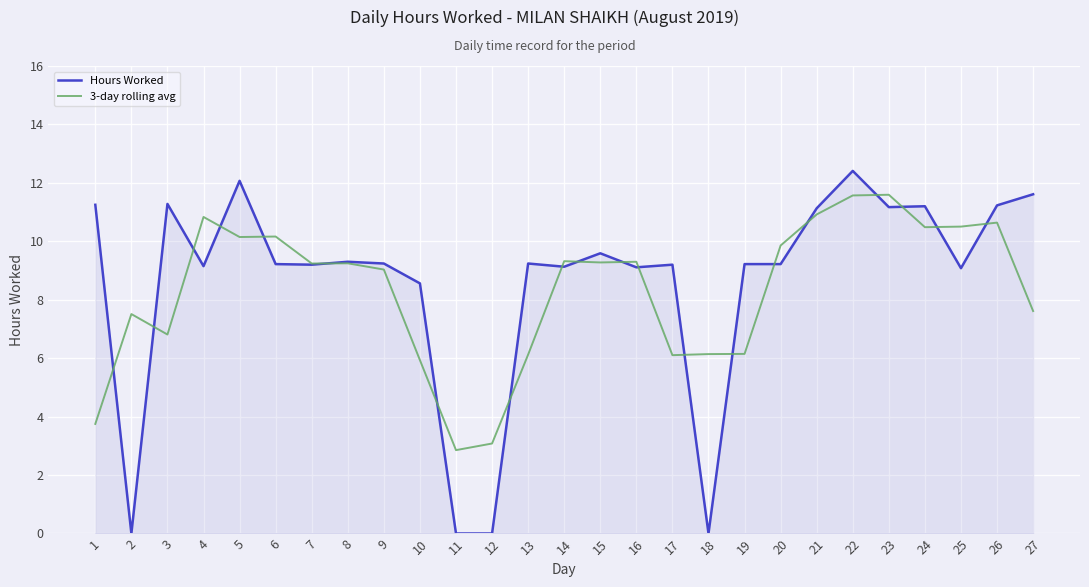

What is the difference between the 3-day rolling avg values at 22 and 12?

8.5